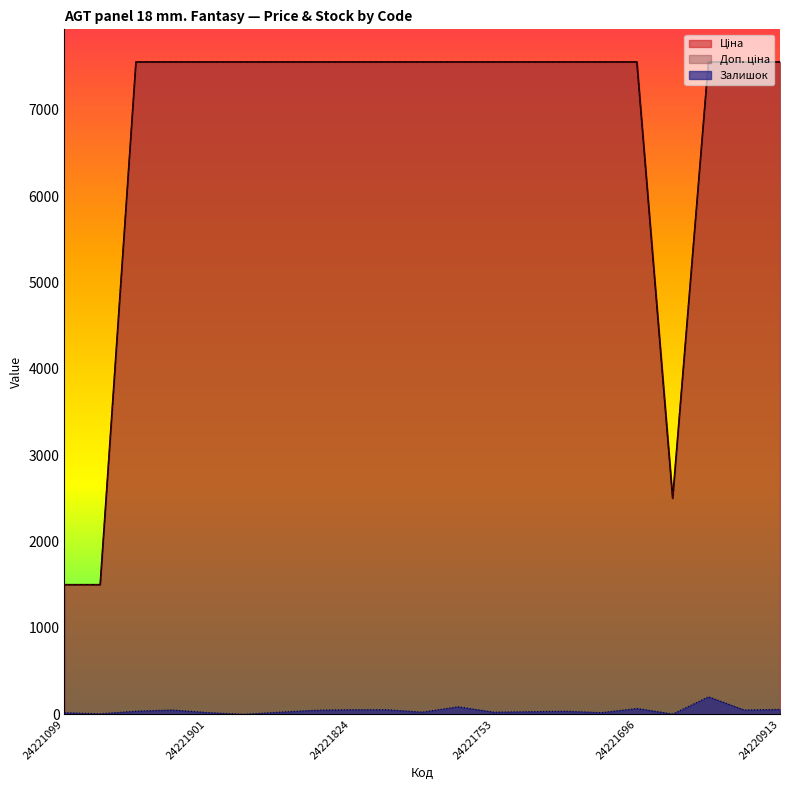

List the series in order of their peak value, highest first.

Ціна, Доп. ціна, Залишок